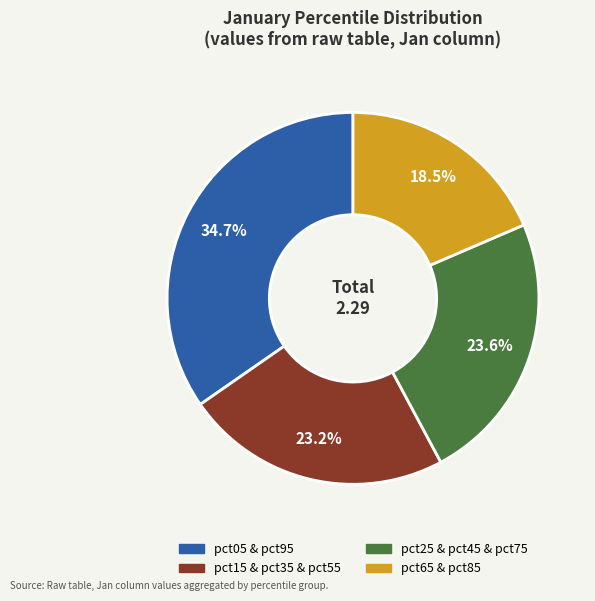

How many segments does this pie chart have?

4